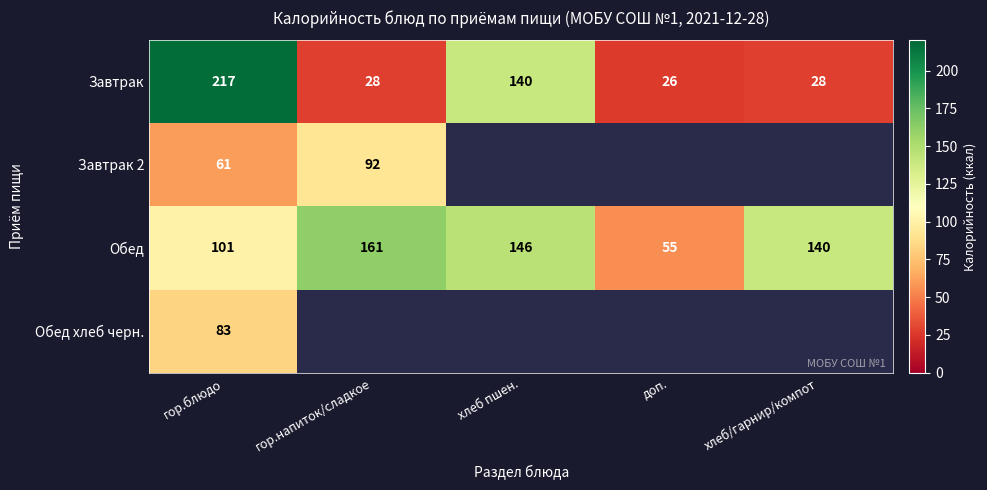

What is the difference between the maximum and minimum values in the Завтрак series?

191